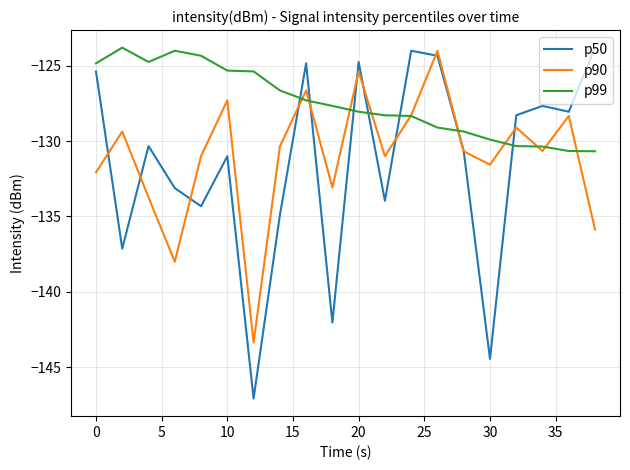

How many times do p90 and p99 cross each other?

10